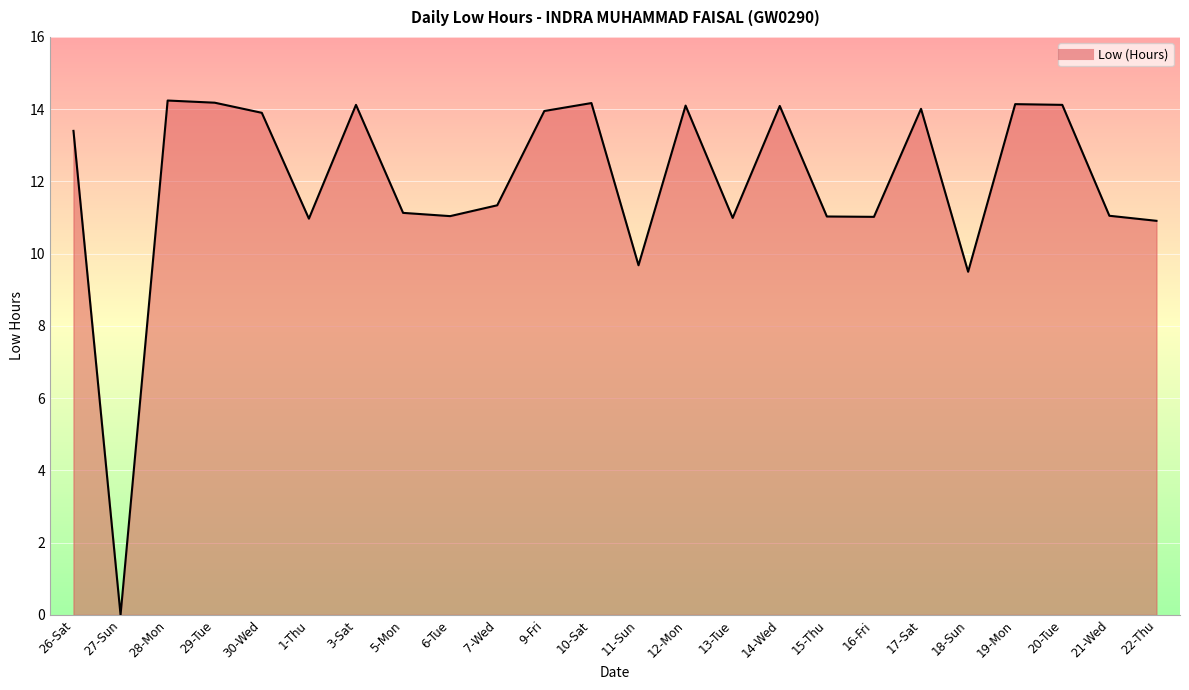

What is the ratio of the value at 16-Fri to the value at 21-Wed?

1.0